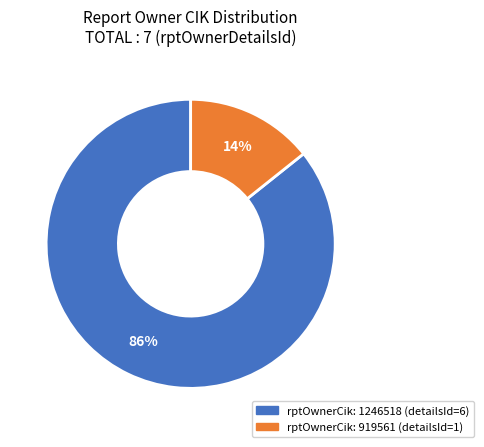

Does any single category account for the majority?

Yes